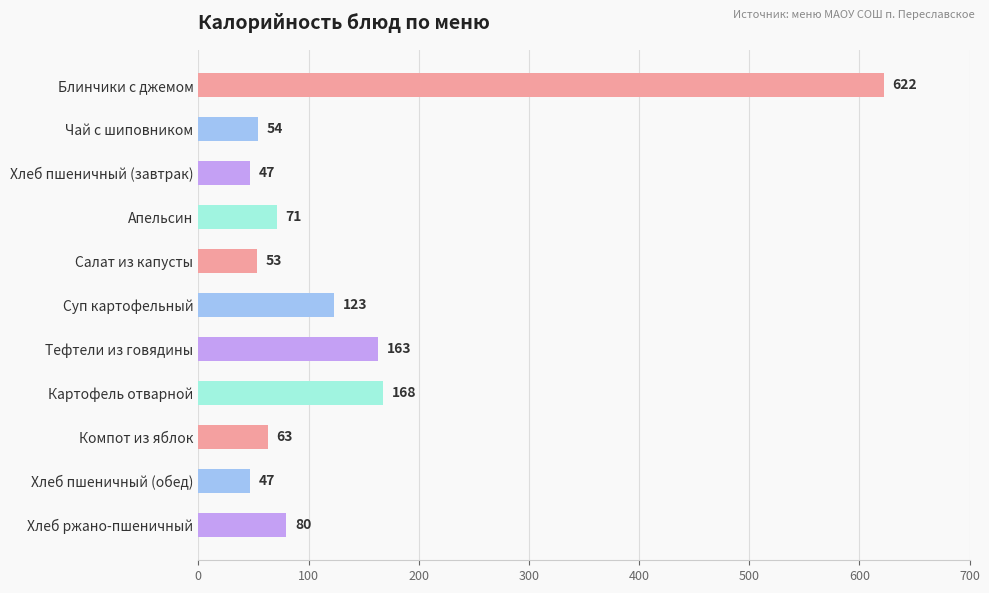

What is the maximum value shown in the chart?

622